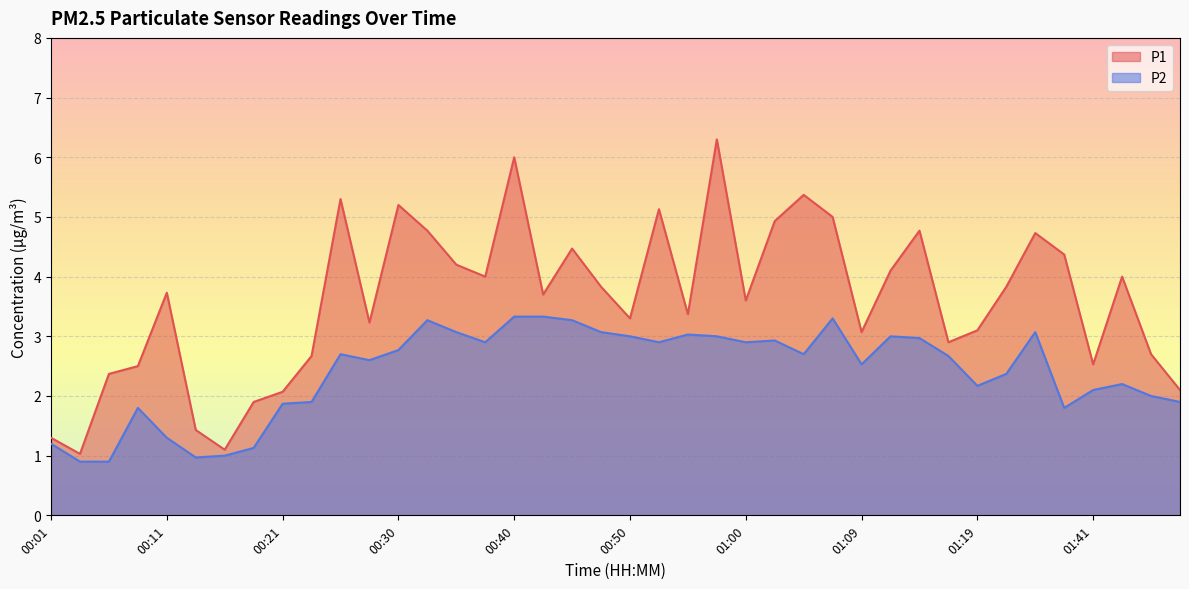

List the series in order of their overall mean, lowest first.

P2, P1